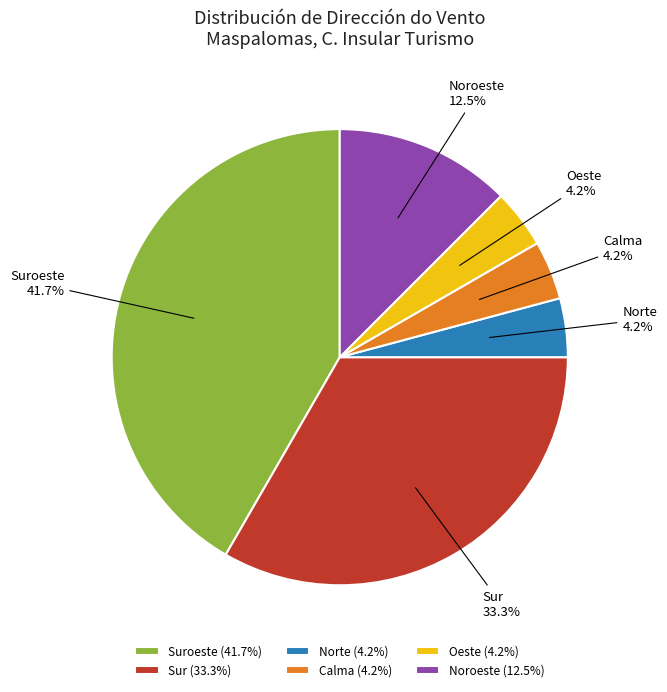

How much of the chart is everything except Sur?

66.7%